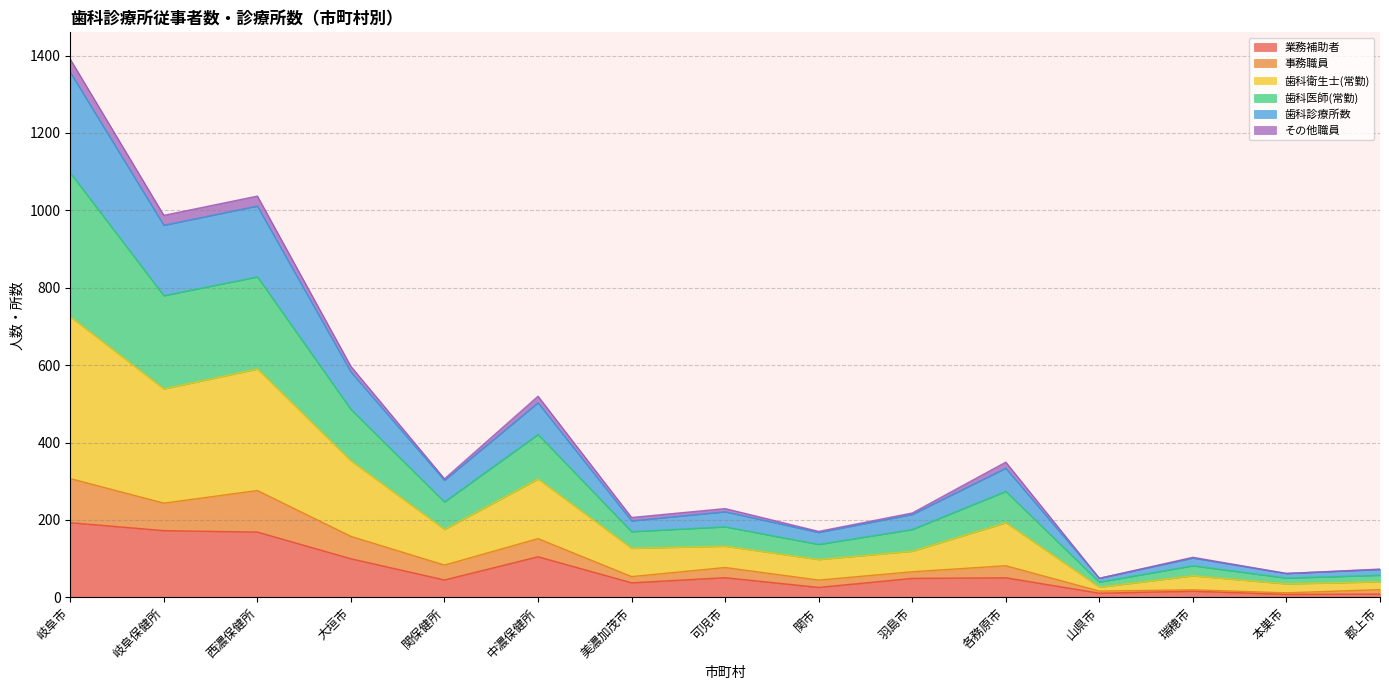

At which category is the sum across all series the highest?

岐阜市